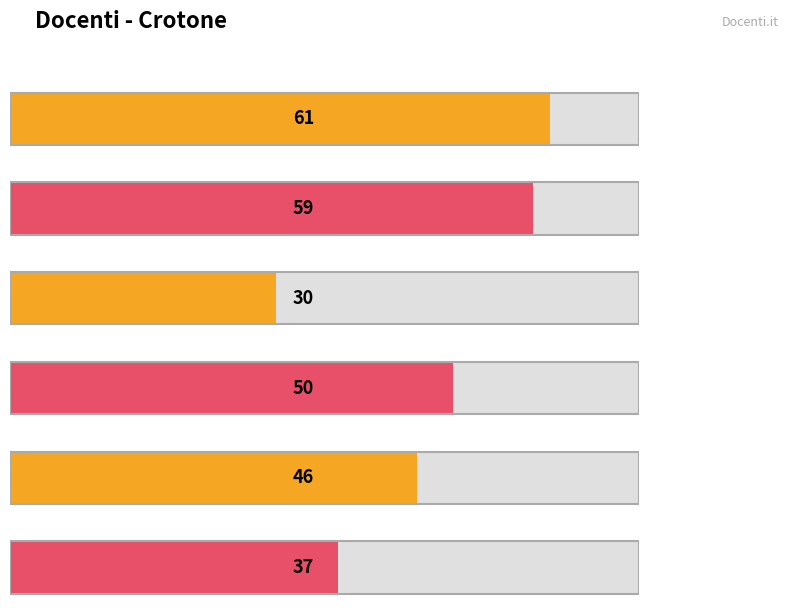

Is it true that the value at LUIGI is 35?

False